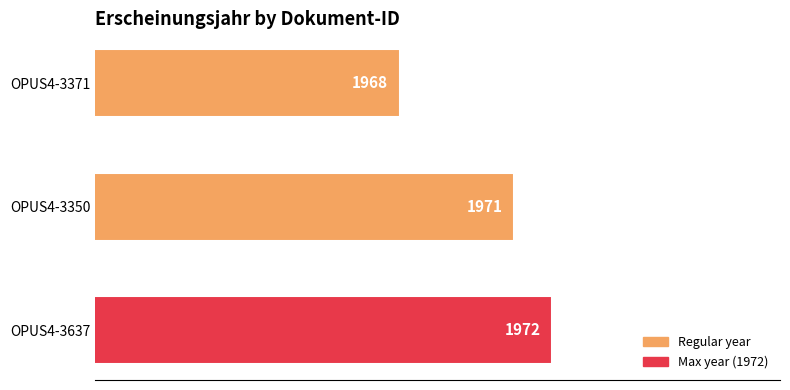

Approximately how many times larger is the value at OPUS4-3371 compared to OPUS4-3637?

1.0